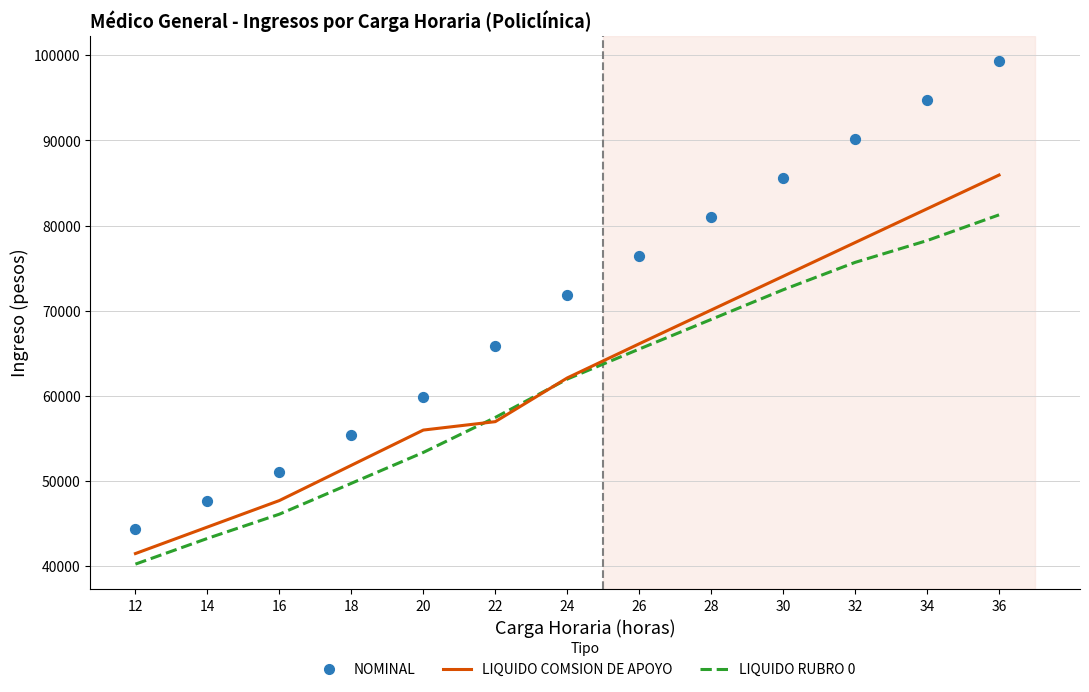

Which series has the largest total across all categories?

NOMINAL